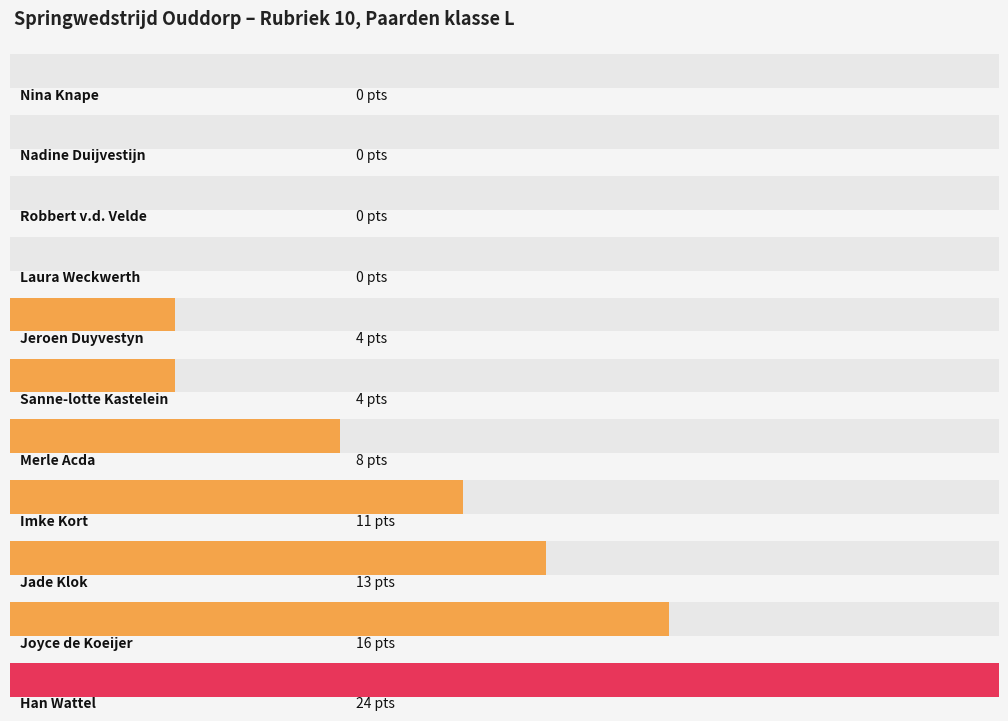

At which label is the value closest to 12?

Imke Kort